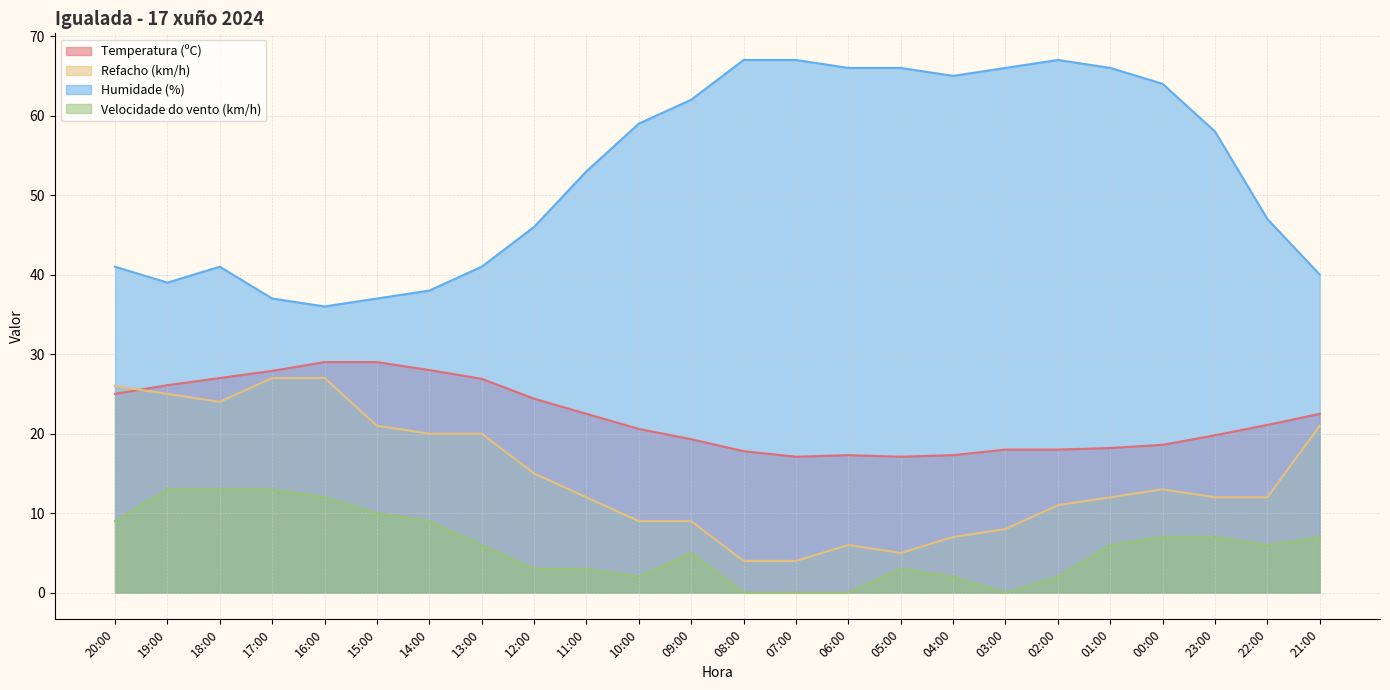

At which category does Humidade (%) reach its first local peak?

18:00